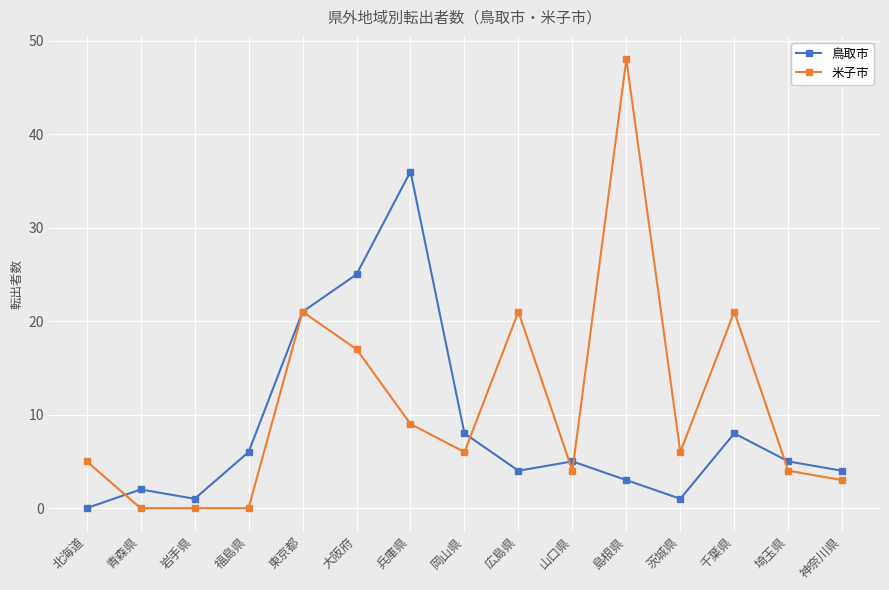

Is the value of 鳥取市 at 東京都 greater than the value of 米子市 at 青森県?

Yes